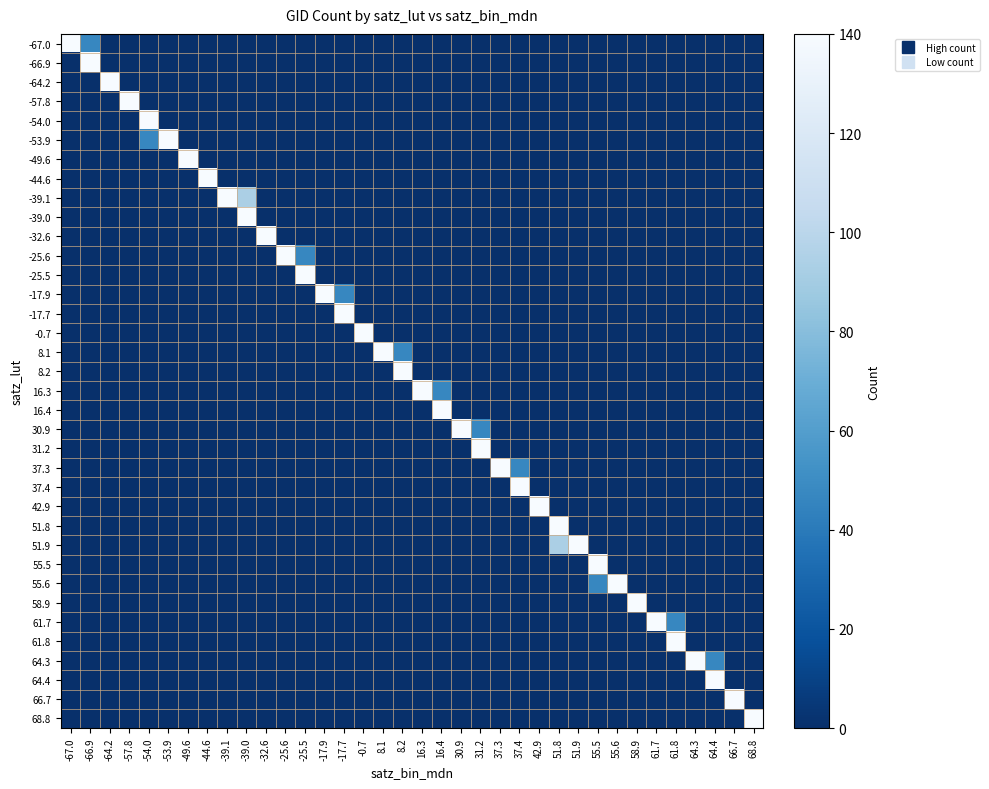

At 64.3, list the series in order from largest to smallest.

64.3, -67.0, -66.9, -64.2, -57.8, -54.0, -53.9, -49.6, -44.6, -39.1, -39.0, -32.6, -25.6, -25.5, -17.9, -17.7, -0.7, 8.1, 8.2, 16.3, 16.4, 30.9, 31.2, 37.3, 37.4, 42.9, 51.8, 51.9, 55.5, 55.6, 58.9, 61.7, 61.8, 64.4, 66.7, 68.8